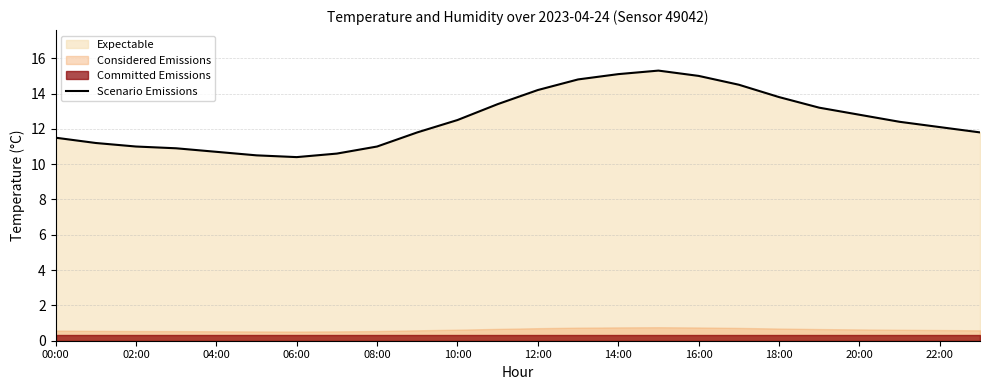

Count the number of categories in the chart.

24